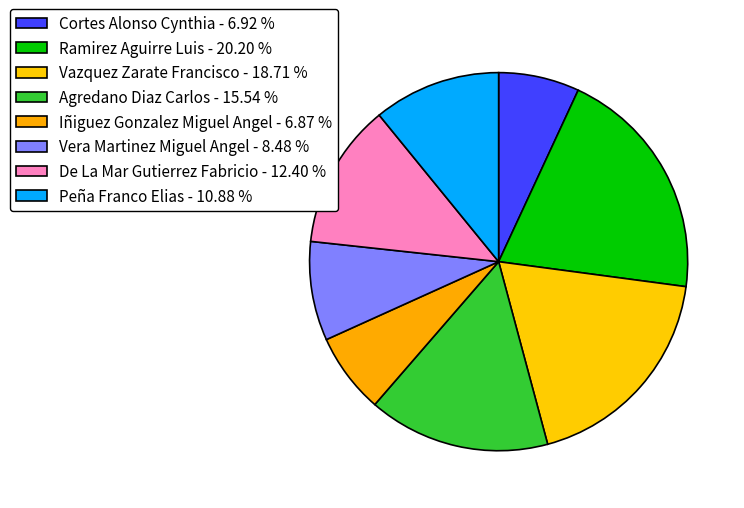

Count the number of slices in the pie.

8